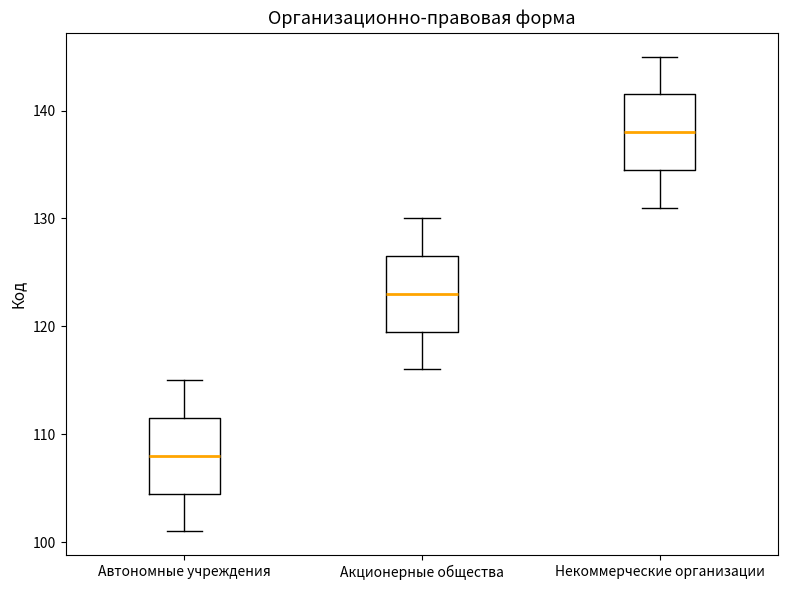

Reading left to right, transcribe this box plot: for each box, give where its median line is, the range the box spans, and where its two whiskers end, as read against the y-axis. The values are not printed on the chart, so give them approximately, as read against the axis.

Автономные учреждения: median 108, box 105 to 112, whiskers 101 to 115
Акционерные общества: median 123, box 120 to 127, whiskers 116 to 130
Некоммерческие организации: median 138, box 135 to 142, whiskers 131 to 145